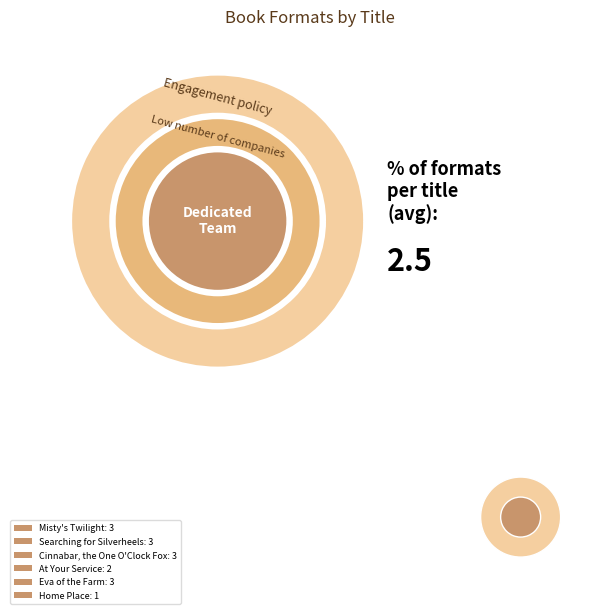

To the nearest percent, what portion does At Your Service represent?

13%